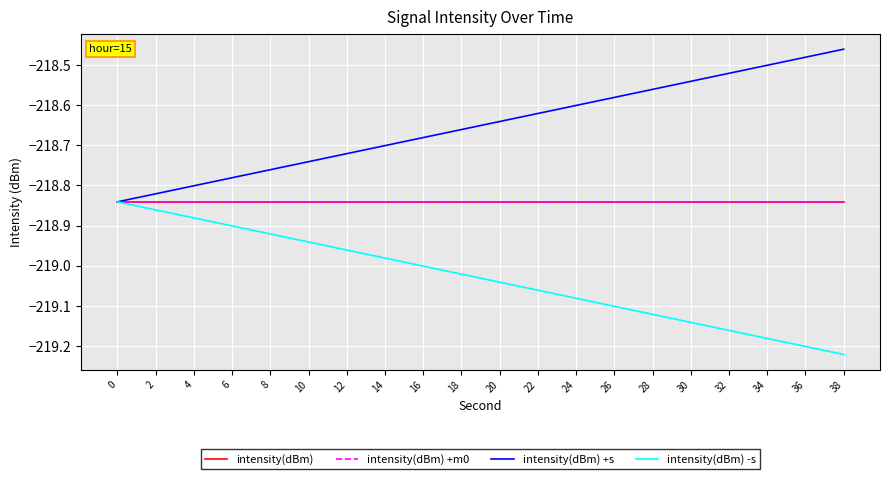

At which label is intensity(dBm) -s closest to -219?

16